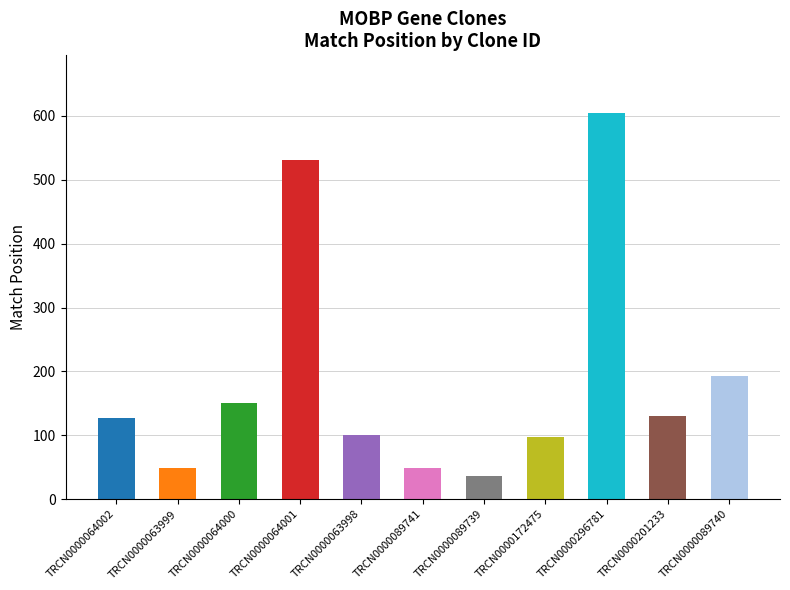

The chart shows a value of 75 at TRCN0000064002. True or false?

False